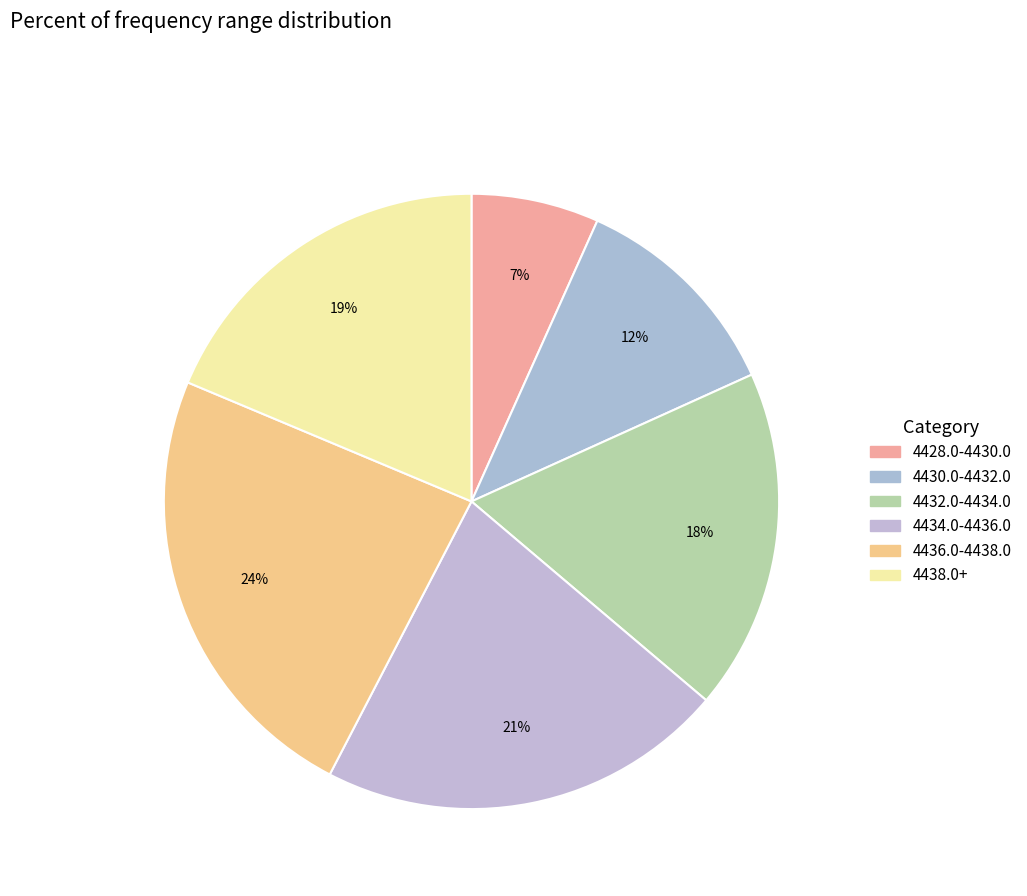

Count the number of slices in the pie.

6